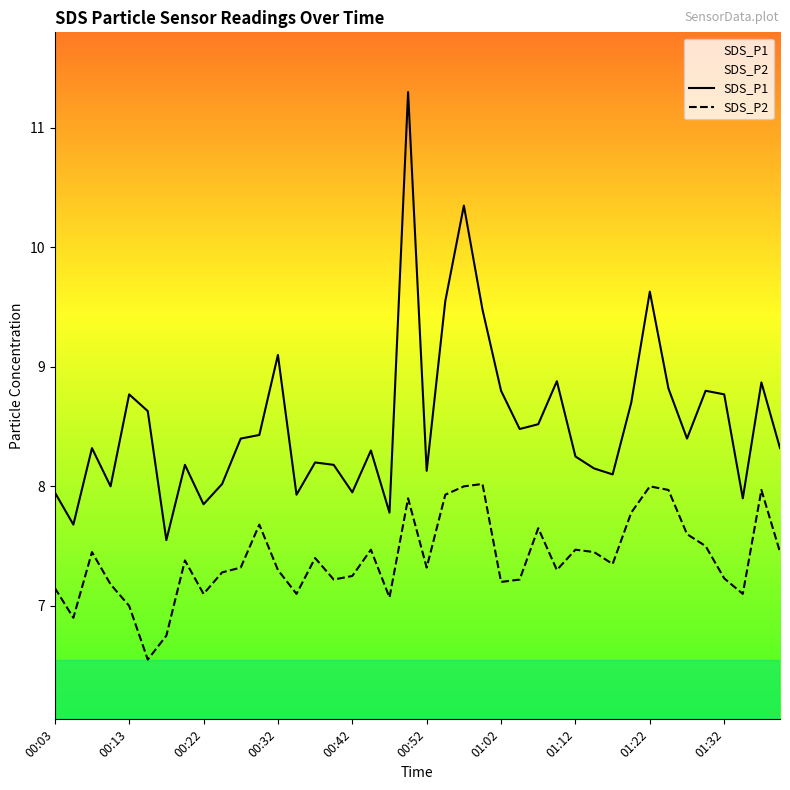

Which series has the widest spread of values?

SDS_P1